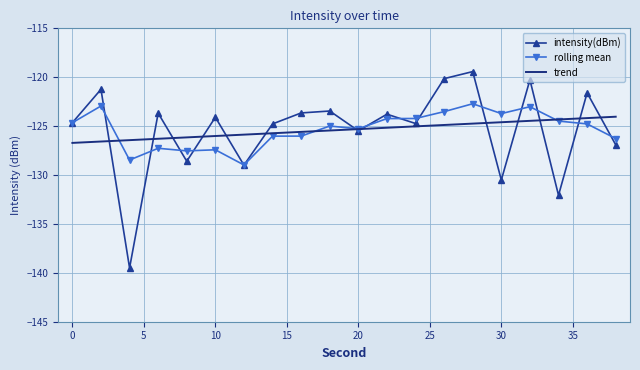

What is the lowest value of the intensity(dBm) series?

-139.5